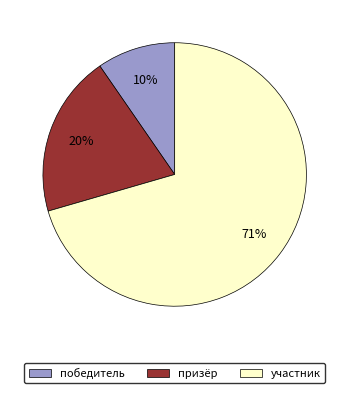

What percentage is the призёр slice, to the nearest percent?

20%